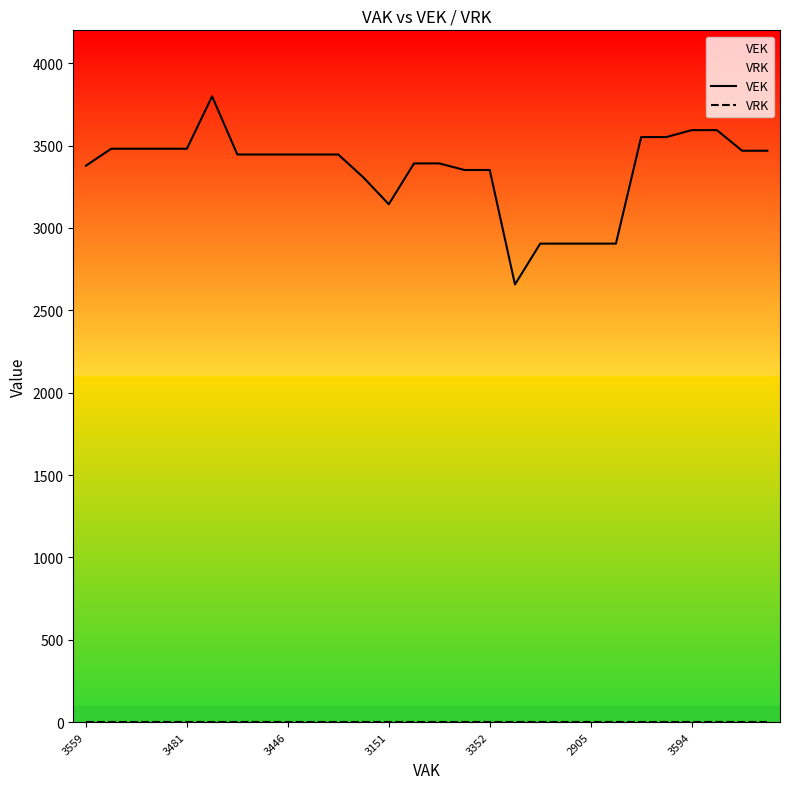

True or false: VEK has more than 1 interior local peaks.

False